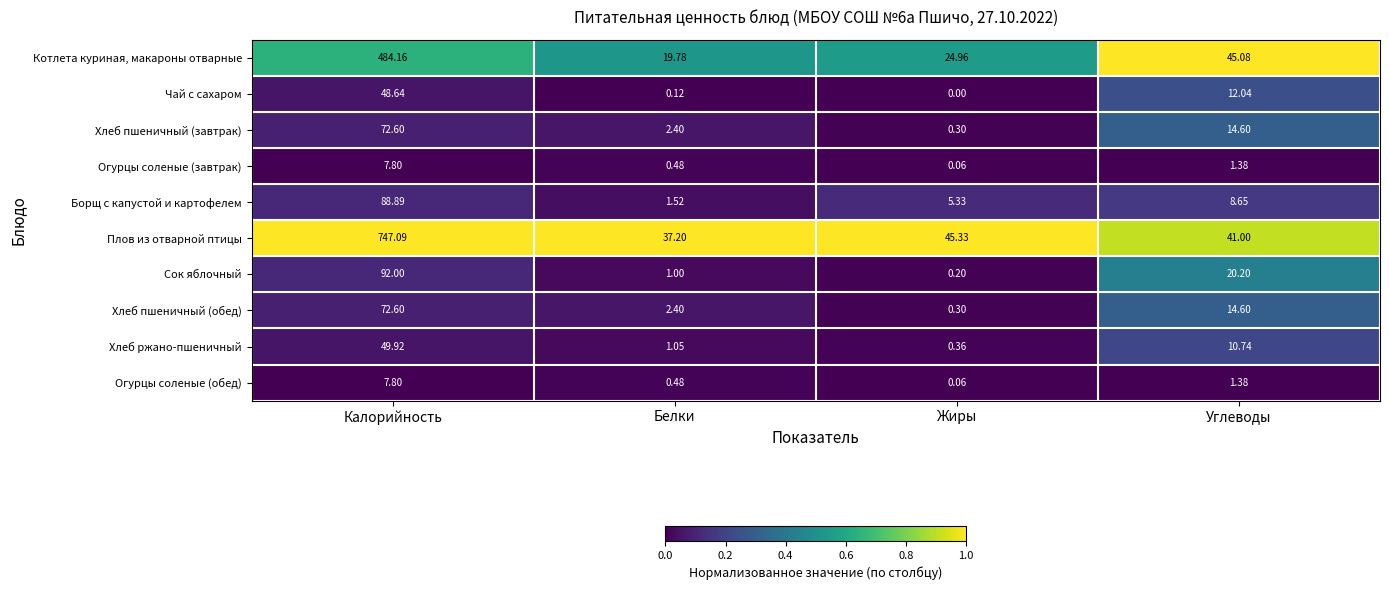

Is the value of Огурцы соленые (обед) at Углеводы greater than the value of Чай с сахаром at Белки?

Yes